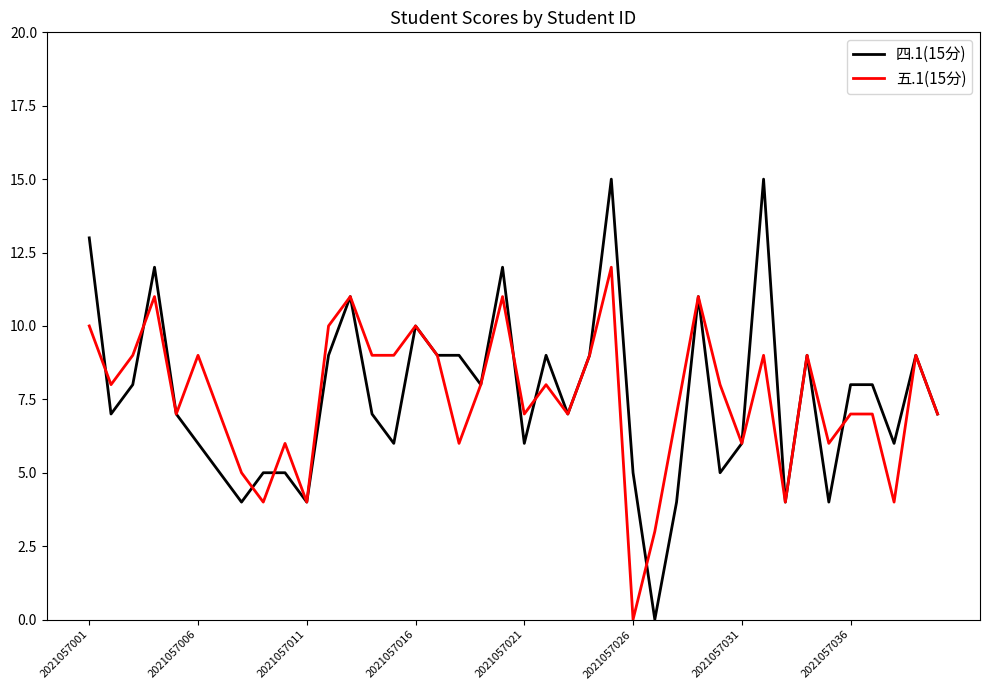

Rank the series by their maximum value, from highest to lowest.

四.1(15分), 五.1(15分)